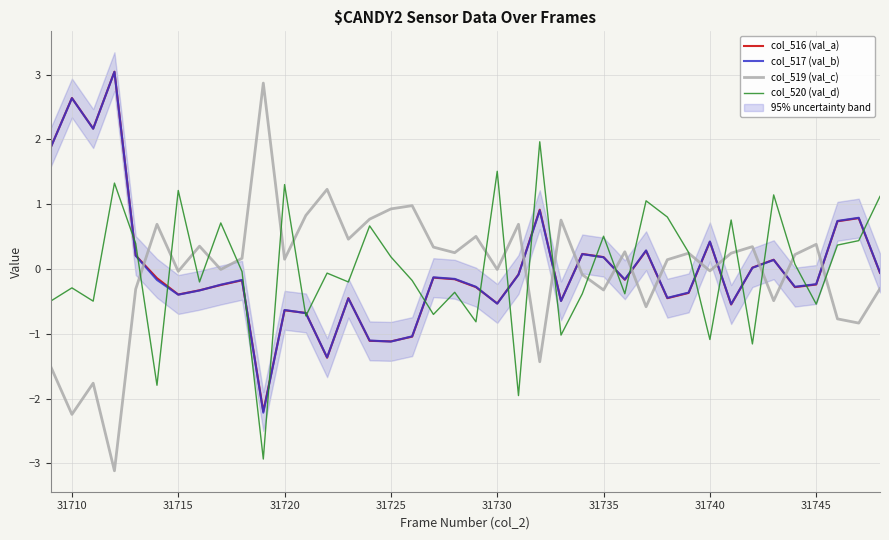

True or false: col_519 (val_c) has more than 2 interior local peaks.

True